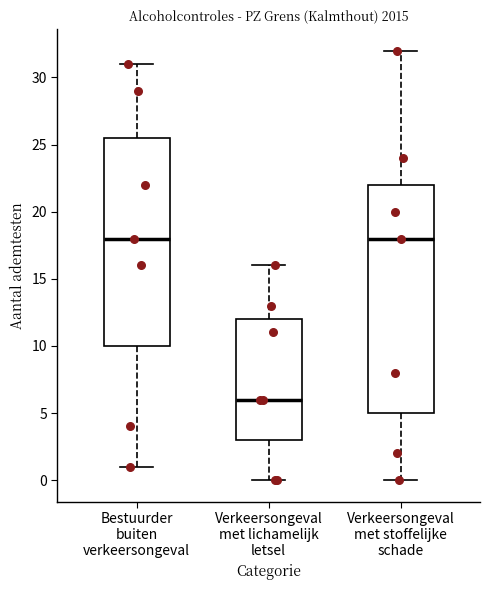

Reading left to right, transcribe this box plot: for each box, give where its median line is, the range the box spans, and where its two whiskers end, as read against the y-axis. The values are not printed on the chart, so give them approximately, as read against the axis.

Bestuurder buiten verkeersongeval: median 18.0, box 10.0 to 25.5, whiskers 1.0 to 31.0
Verkeersongeval met lichamelijk letsel: median 6.0, box 3.0 to 12.0, whiskers 0.0 to 16.0
Verkeersongeval met stoffelijke schade: median 18.0, box 5.0 to 22.0, whiskers 0.0 to 32.0